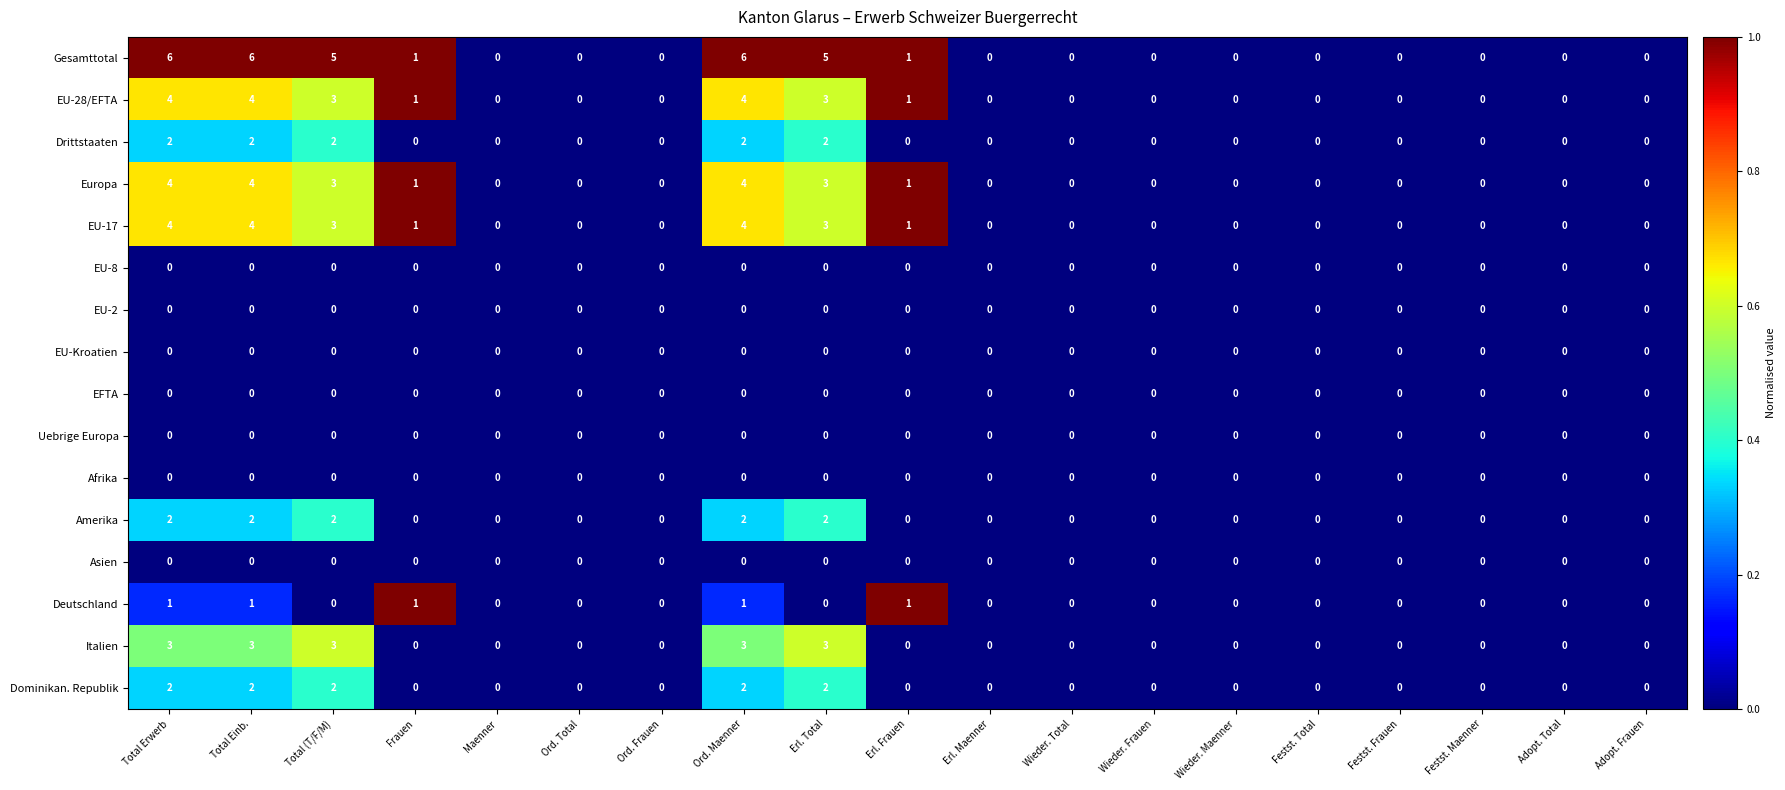

Which series has the largest total across all categories?

Gesamttotal